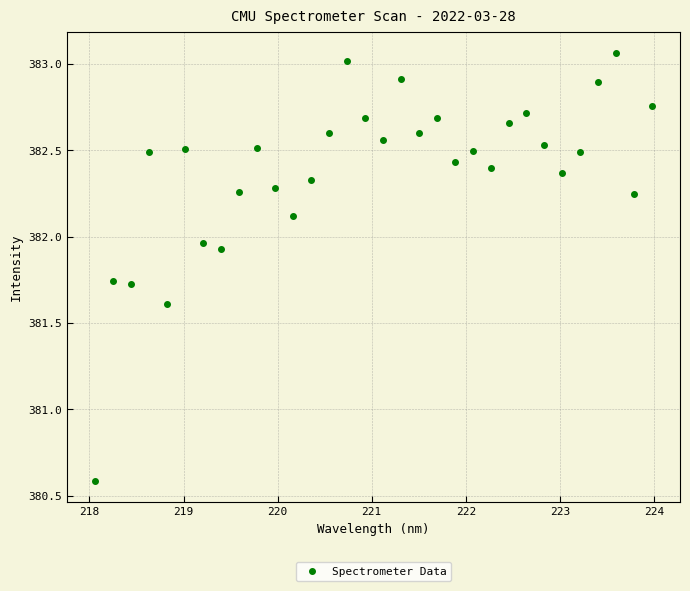

What is the range of Y values (max minus min)?

2.5